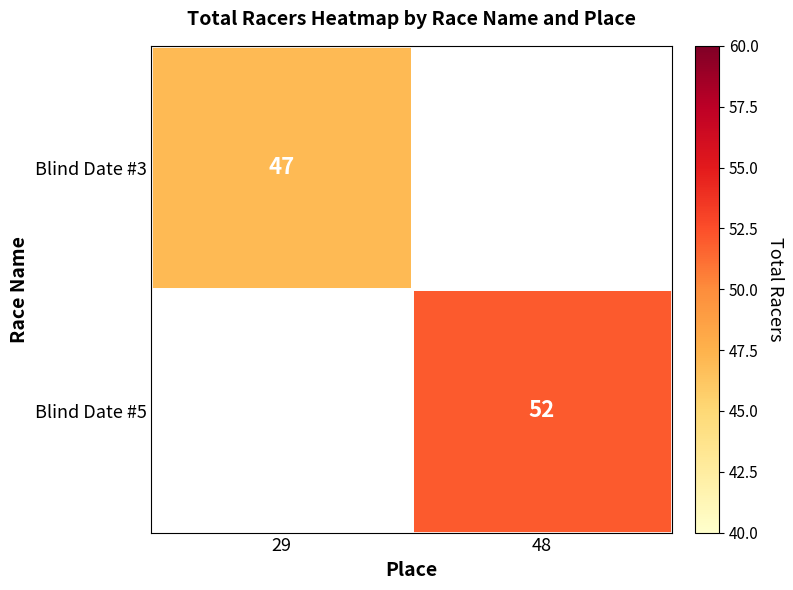

How many categories are shown in the chart?

2